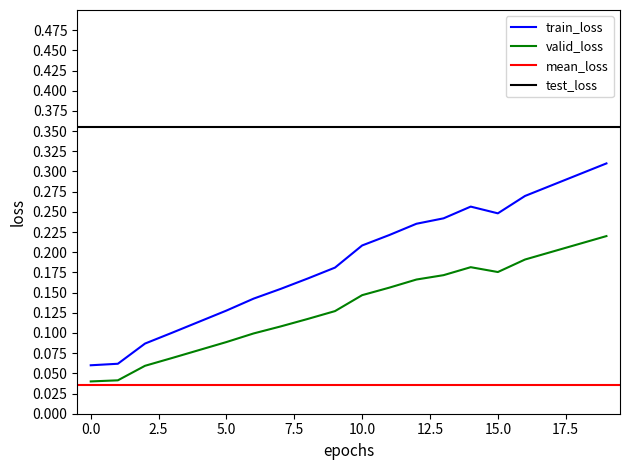

True or false: train_loss and valid_loss intersect in this chart.

False